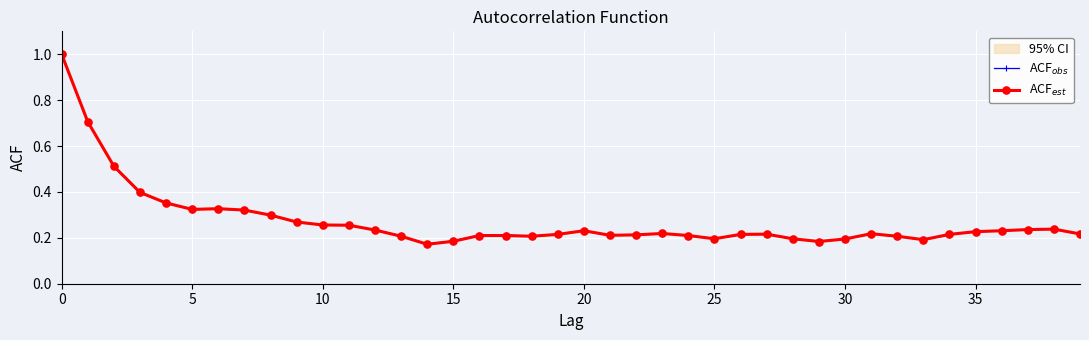

What is the sum of the ACF$_{est}$ values at 24 and 17?

0.4